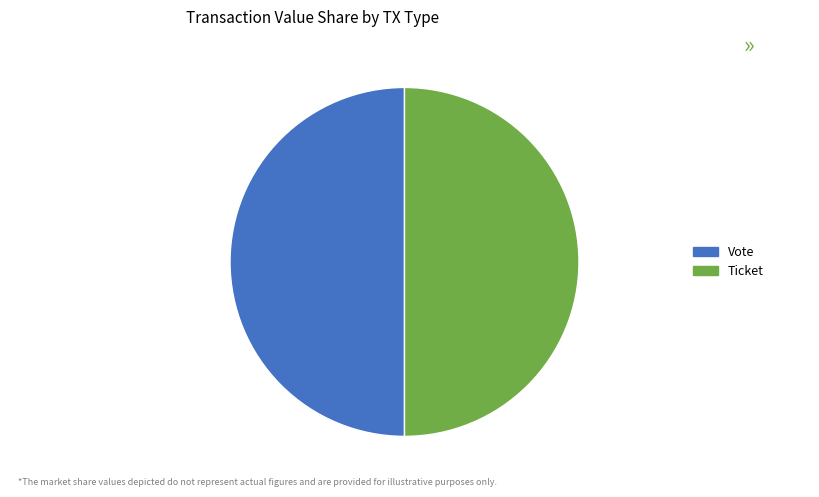

Is the sum of Vote and Ticket greater than half?

Yes